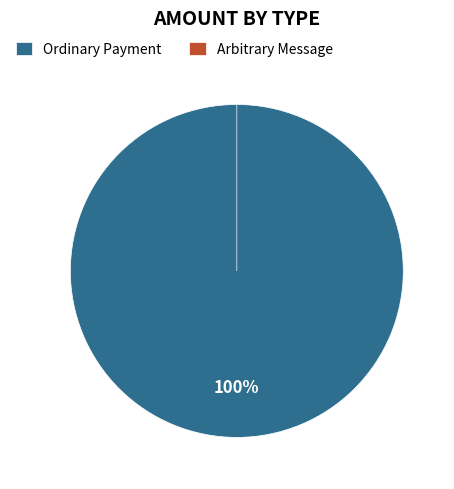

Rank the categories by value from highest to lowest.

Ordinary Payment, Arbitrary Message